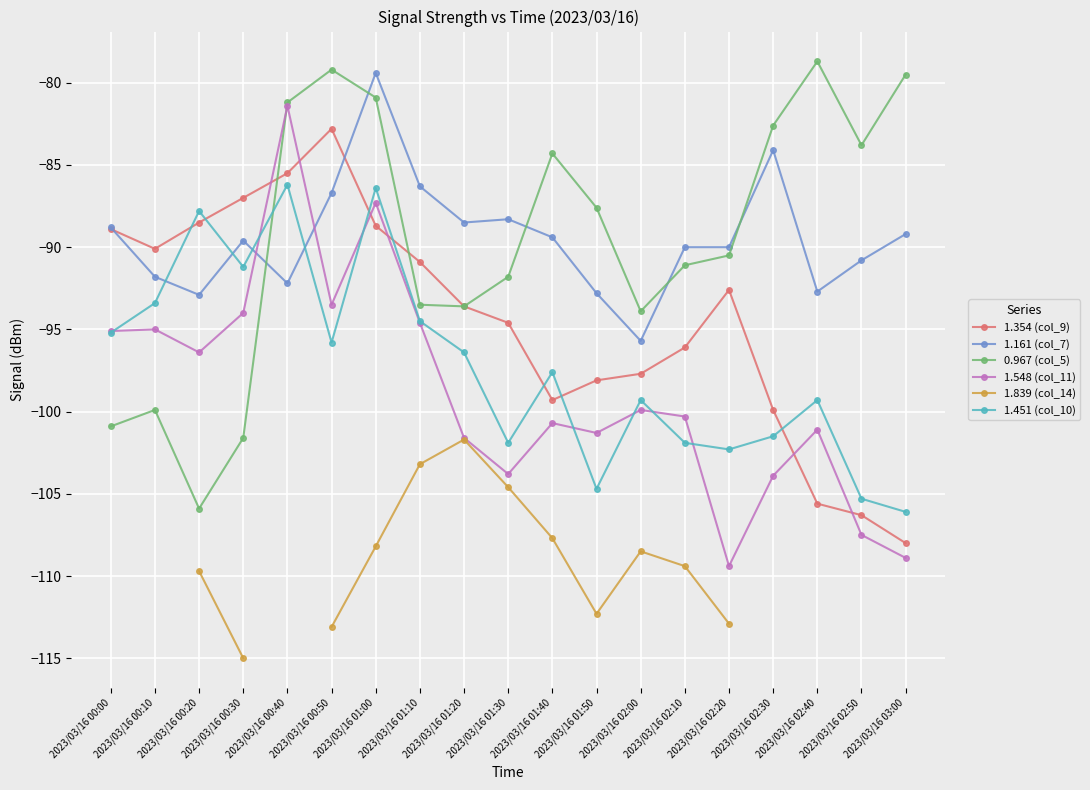

Rank the categories by 1.161 (col_7) value from lowest to highest.

2023/03/16 02:00, 2023/03/16 00:20, 2023/03/16 01:50, 2023/03/16 02:40, 2023/03/16 00:40, 2023/03/16 00:10, 2023/03/16 02:50, 2023/03/16 02:10, 2023/03/16 02:20, 2023/03/16 00:30, 2023/03/16 01:40, 2023/03/16 03:00, 2023/03/16 00:00, 2023/03/16 01:20, 2023/03/16 01:30, 2023/03/16 00:50, 2023/03/16 01:10, 2023/03/16 02:30, 2023/03/16 01:00